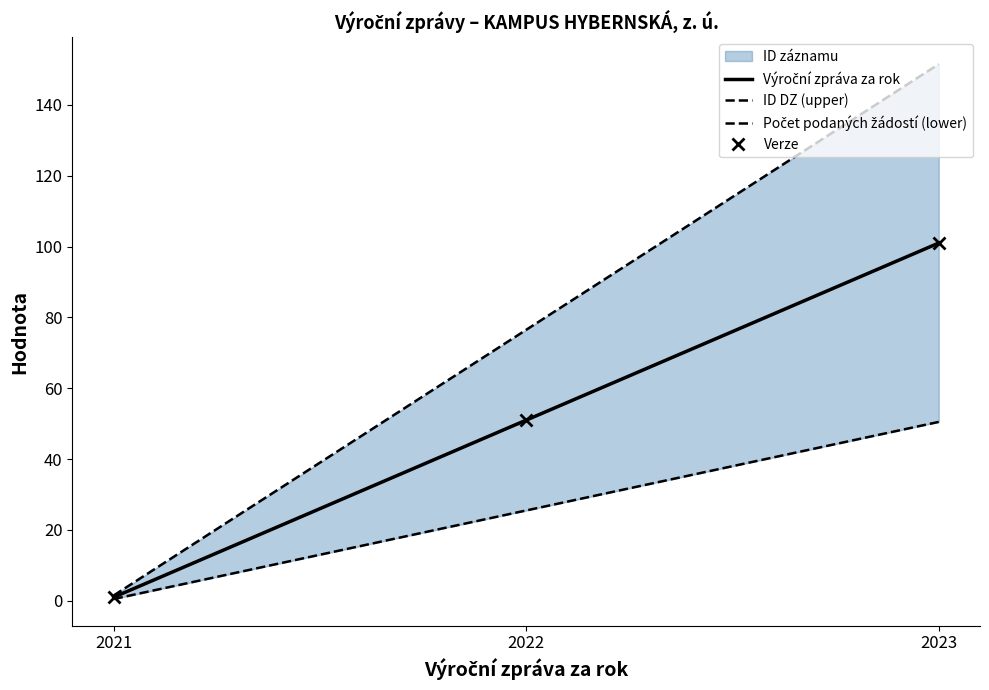

The value of Verze at 2021 is 1.7. True or false?

False